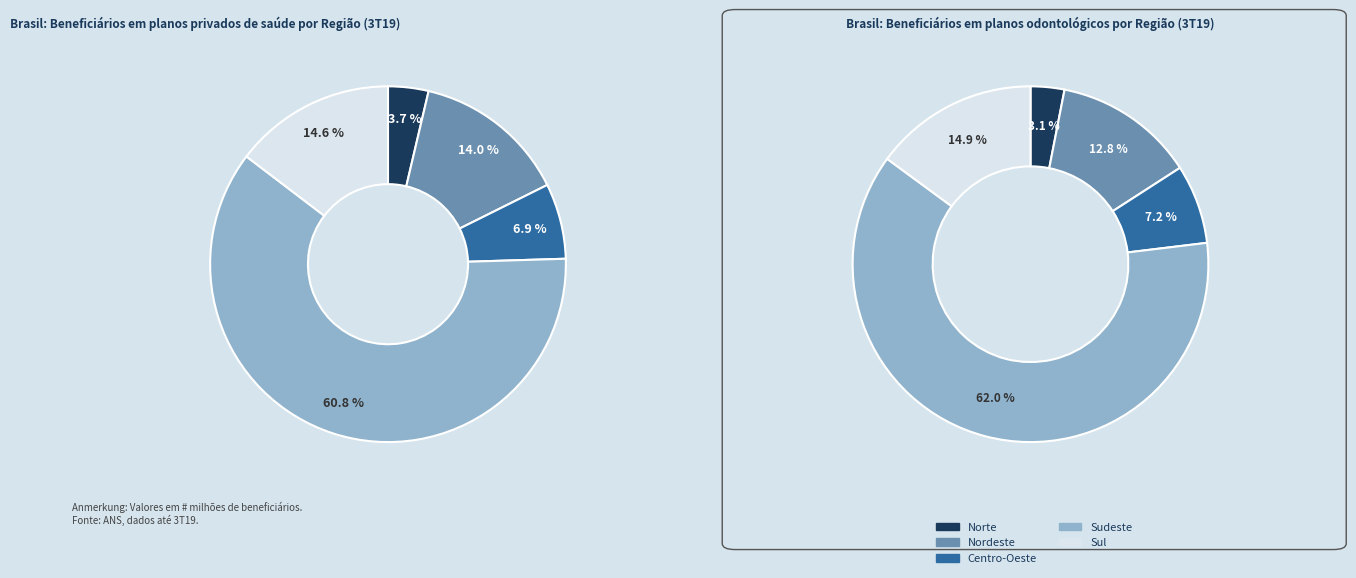

Which category has the biggest portion of the pie?

Sudeste